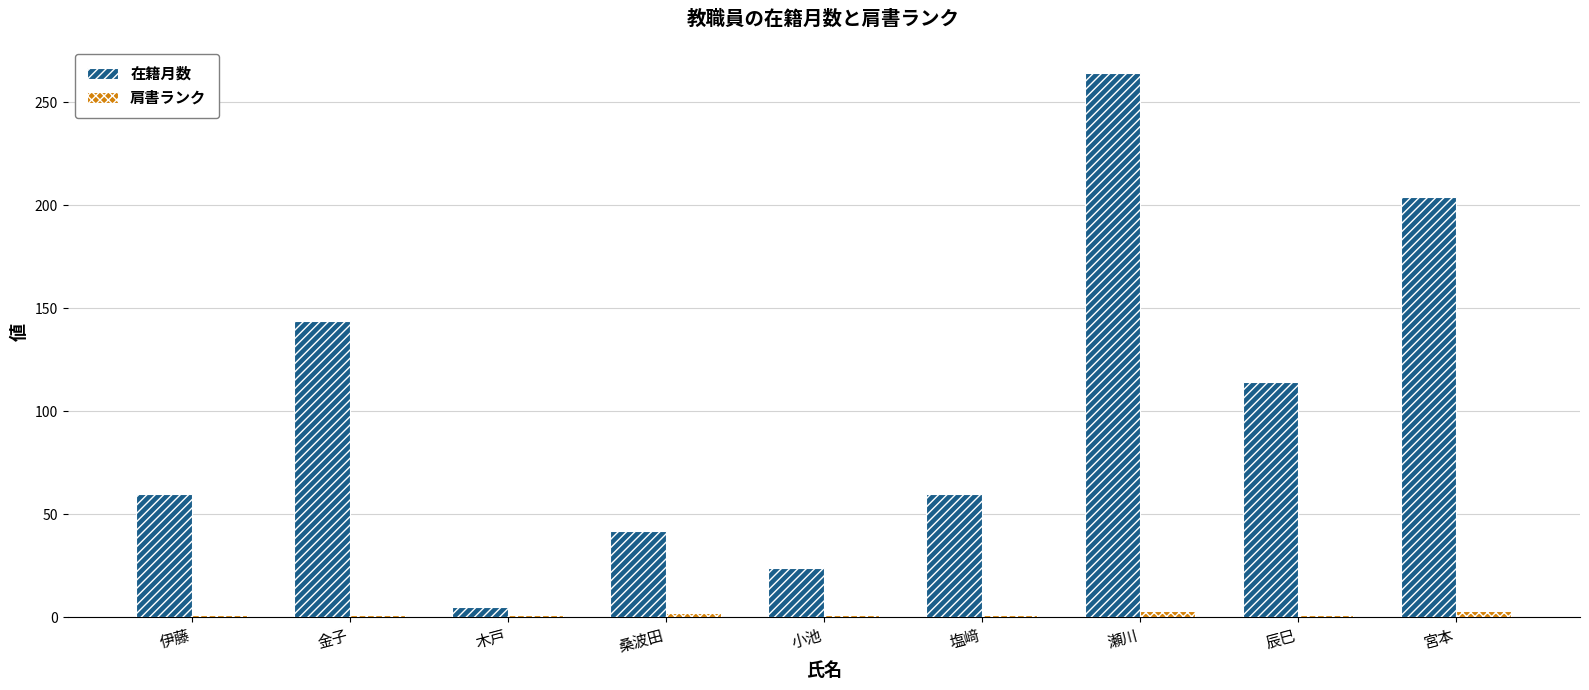

What is the total value across all series at 宮本?

207